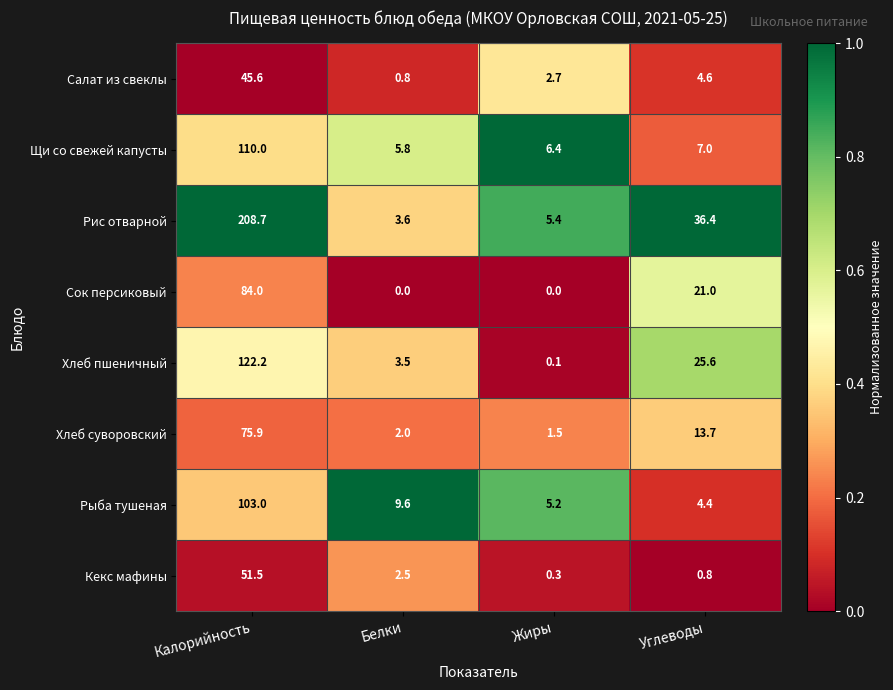

Which series has the largest range (max minus min)?

Рис отварной